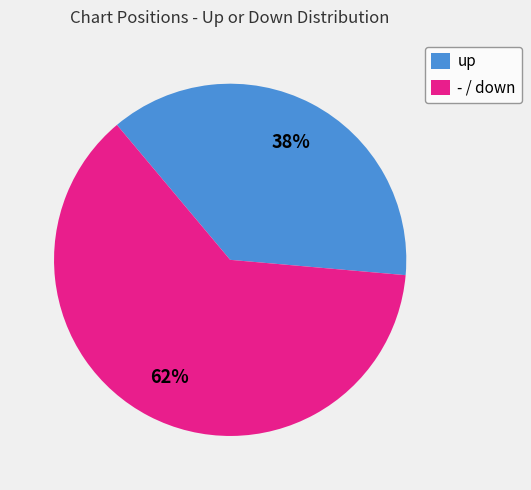

Approximately how many times larger is the value at up compared to - / down?

0.6